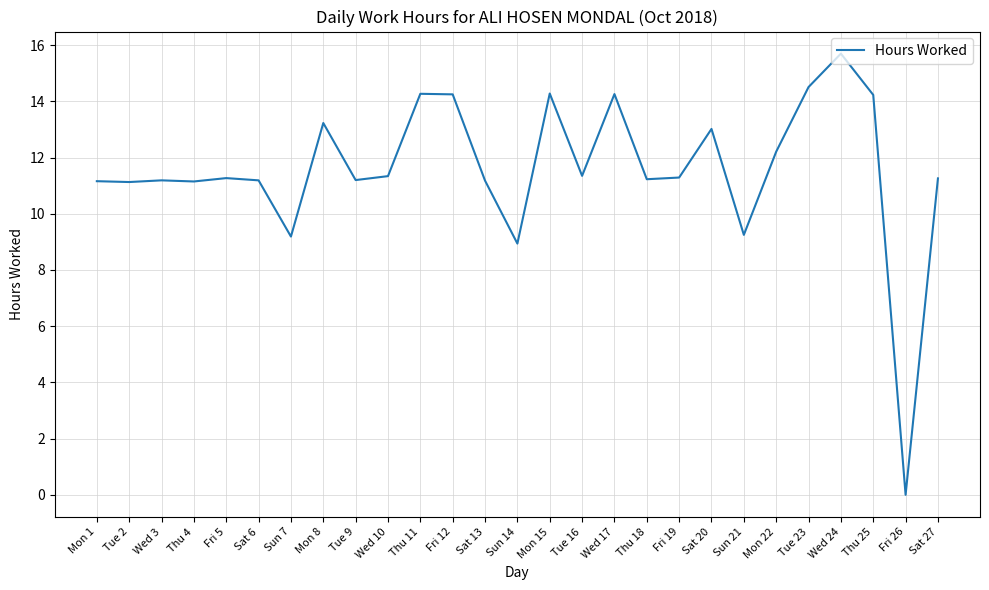

What position from the left is Fri 5?

5